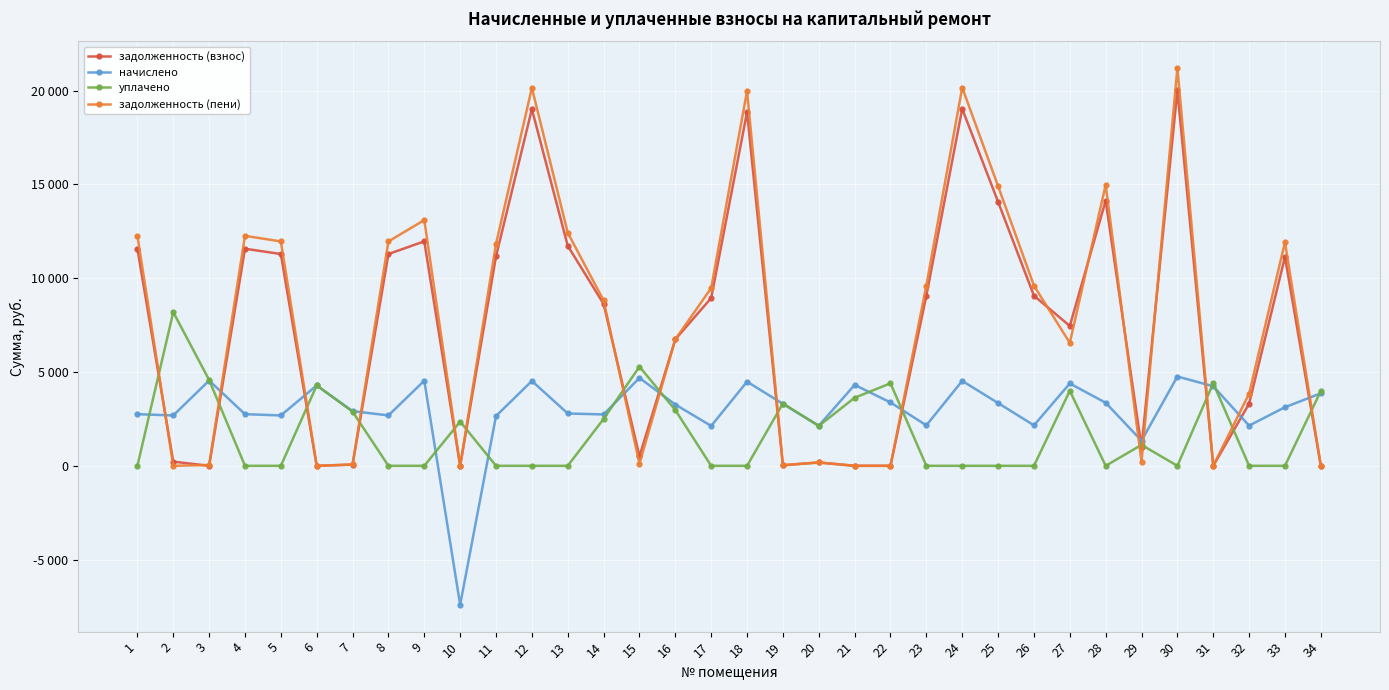

Which series has the largest total across all categories?

задолженность (пени)